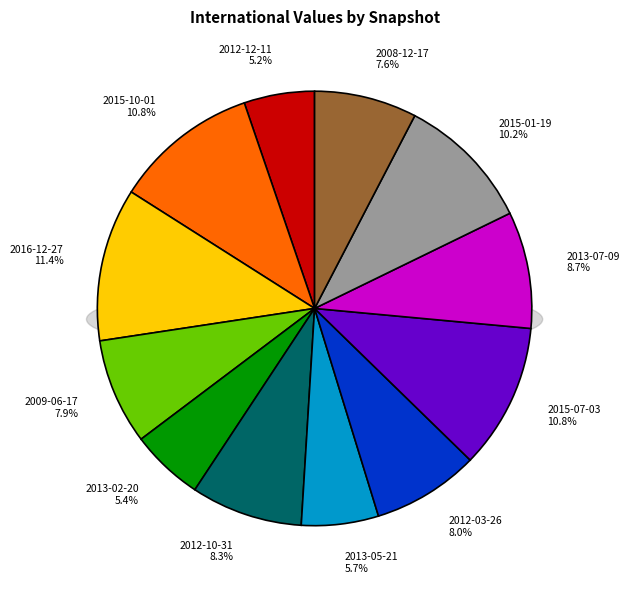

Is there any slice that represents more than half of the pie?

No